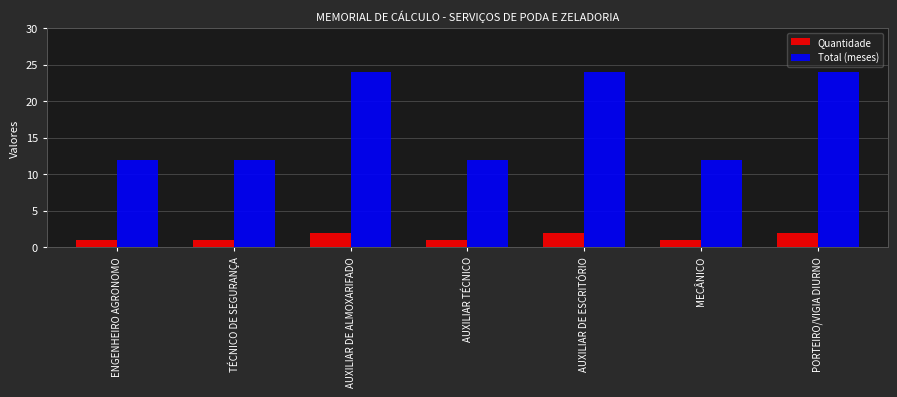

What is the value of the Quantidade bar at the 7th from the left?

2